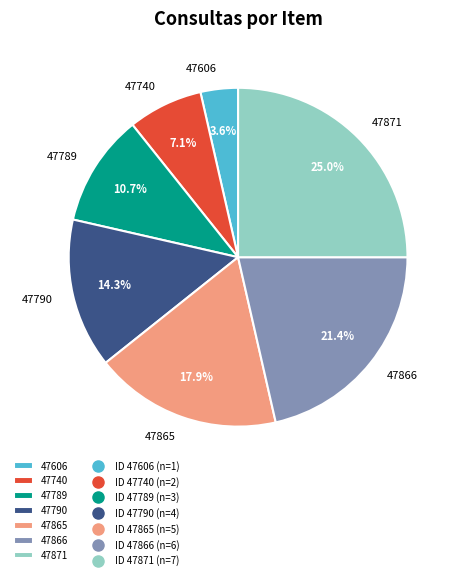

Which has a higher value, 47606 or 47865?

47865